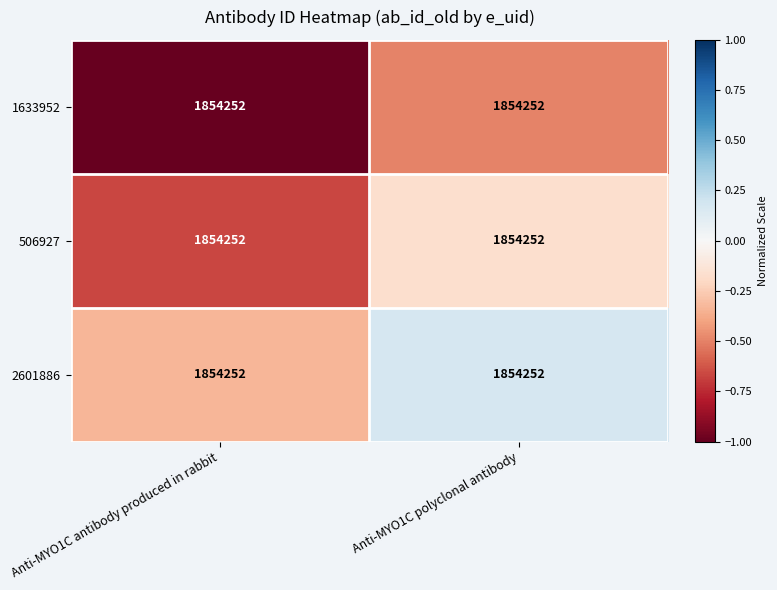

What is the total value across all series at Anti-MYO1C polyclonal antibody?

-0.5